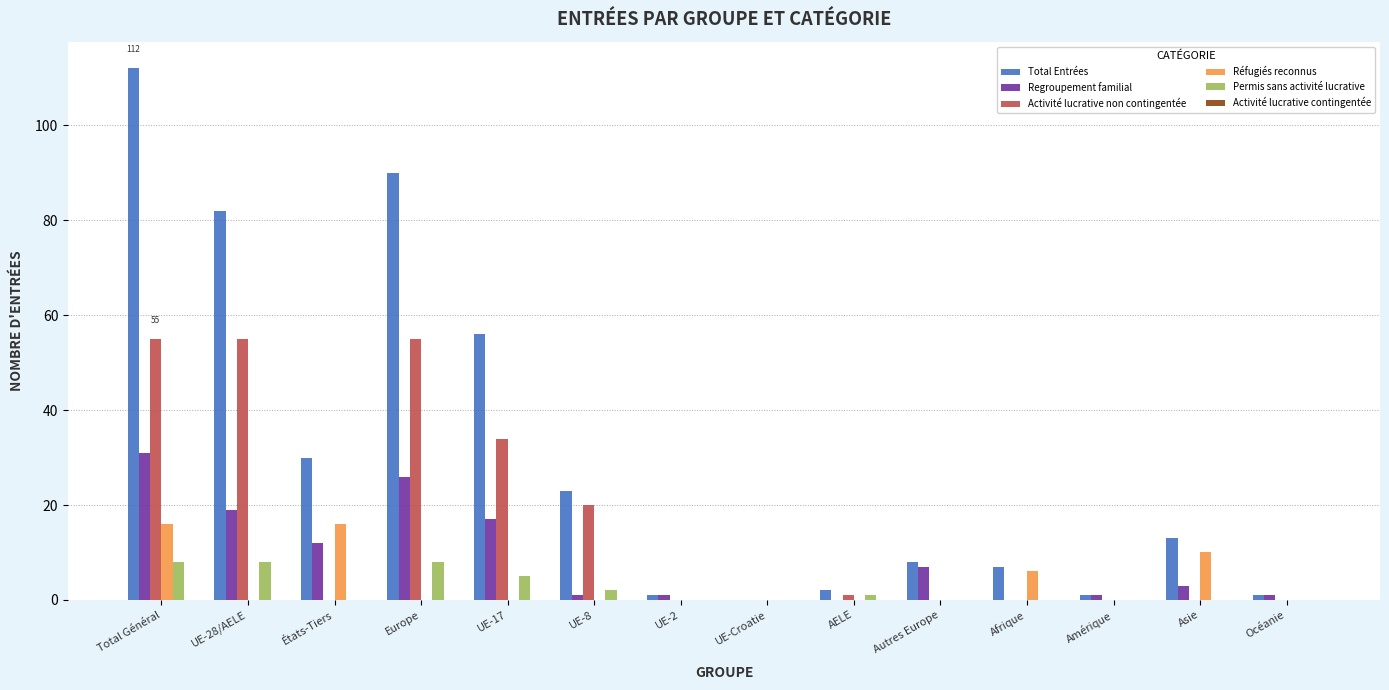

How many groups of bars are there?

14